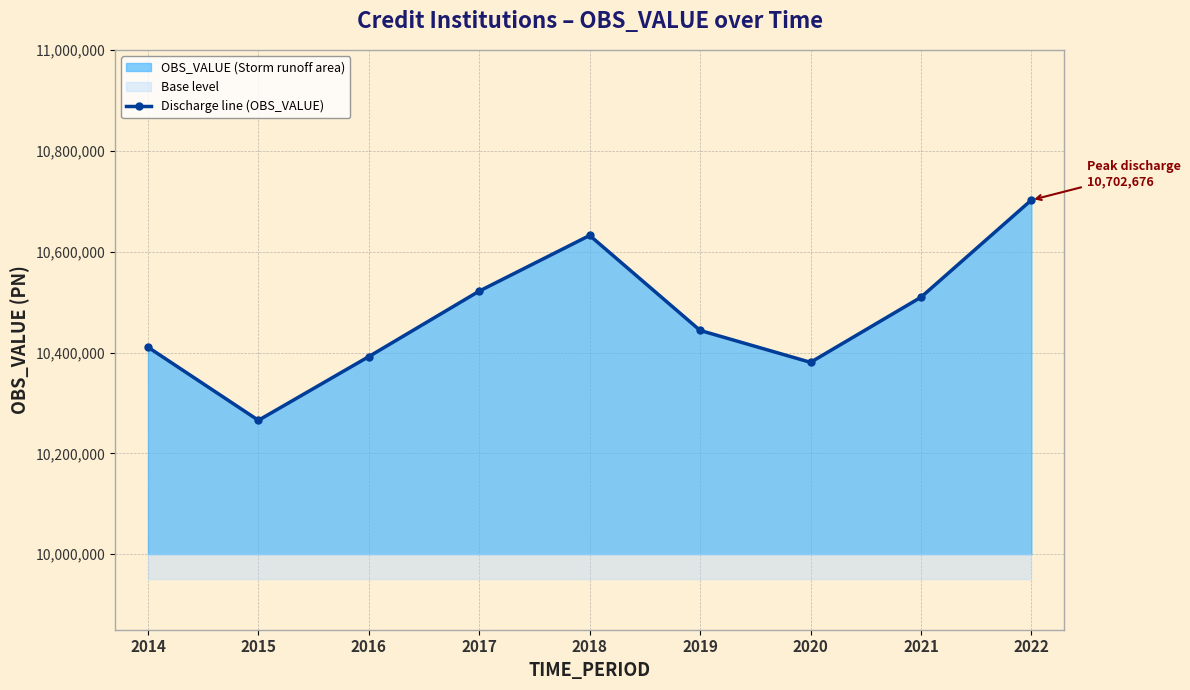

What is the value of the 3rd point from the left?

10392052